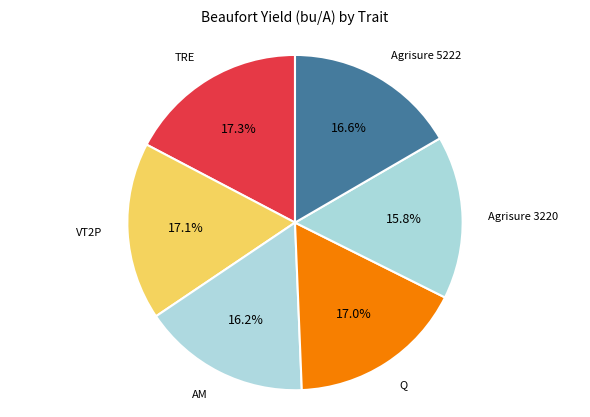

How many segments does this pie chart have?

6